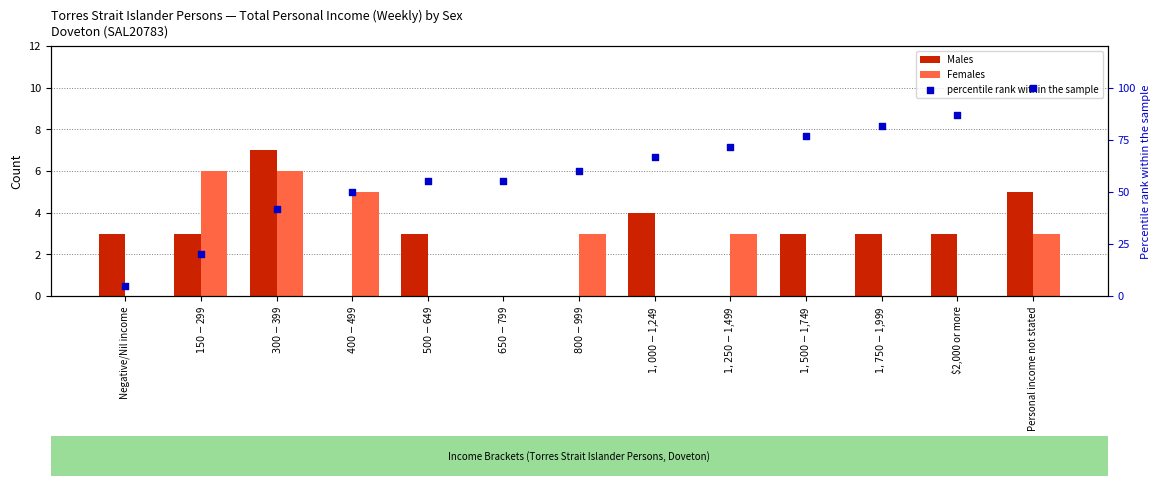

What is the total value across all series at $2,000 or more?

89.7